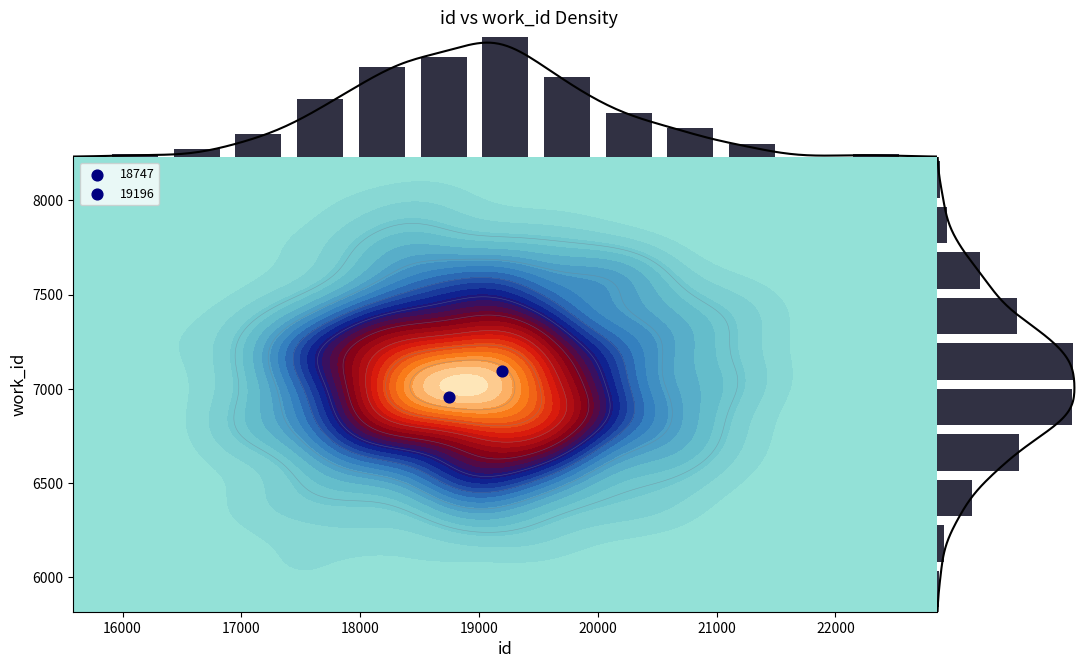

Reading left to right, what are all the values shown in this chart?

id: 18747=18747	19196=19196
work_id: 18747=6956	19196=7097